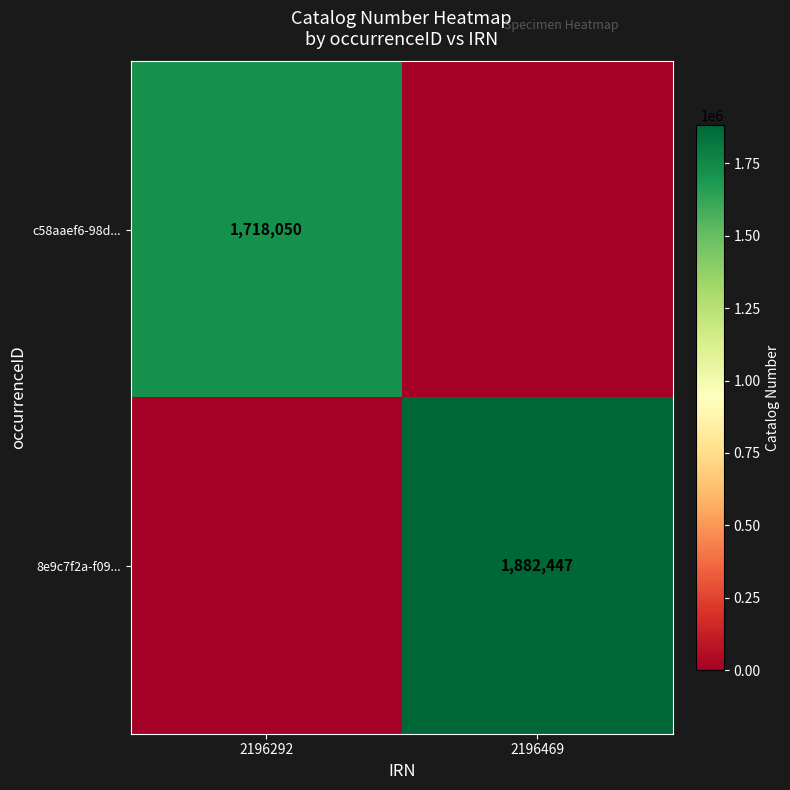

The value of c58aaef6-98d... at 2196292 is 1046854. True or false?

False